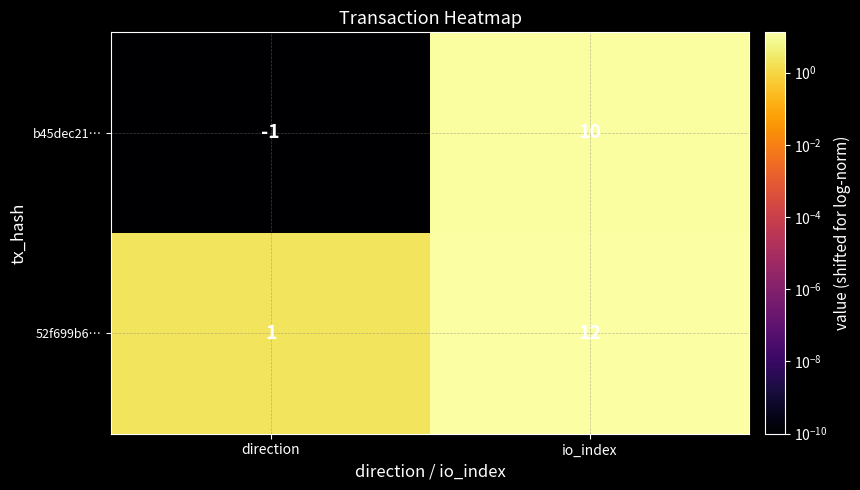

True or false: b45dec21… has a value of -1 at direction.

True